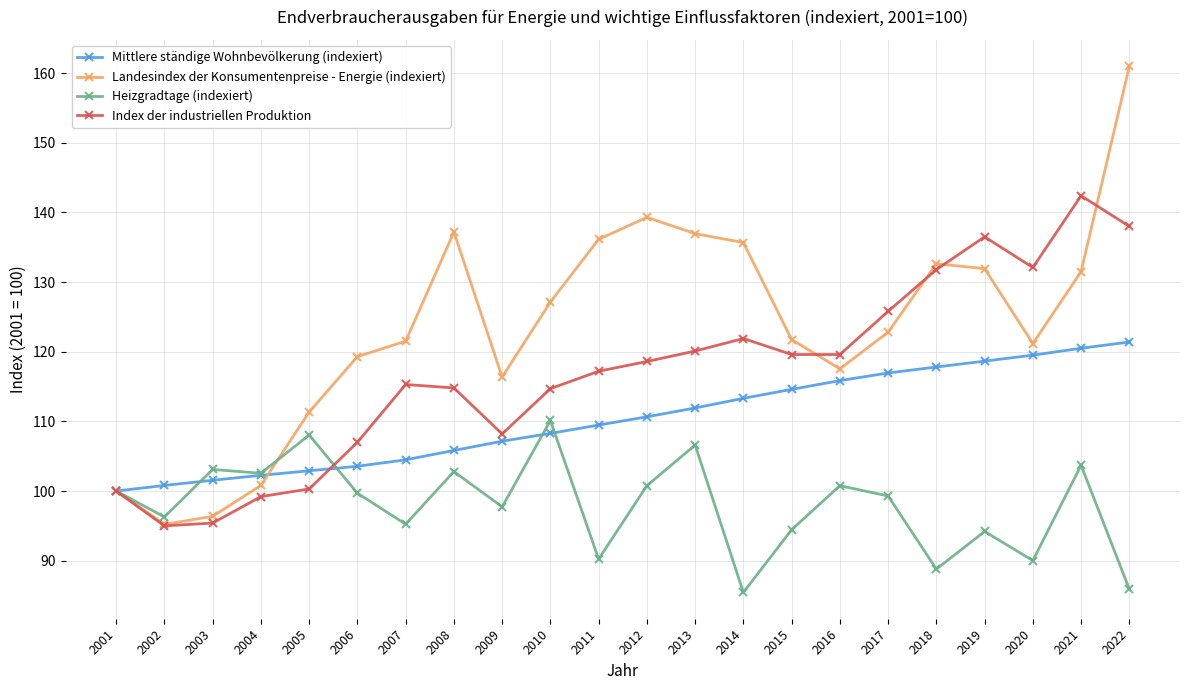

Rank the series by their average value, from highest to lowest.

Landesindex der Konsumentenpreise - Energie (indexiert), Index der industriellen Produktion, Mittlere ständige Wohnbevölkerung (indexiert), Heizgradtage (indexiert)